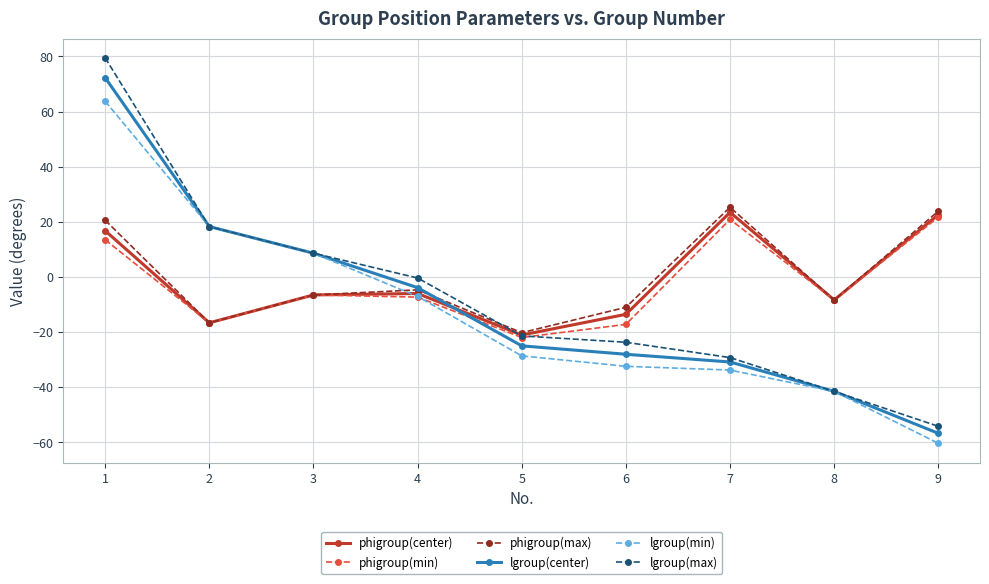

At how many categories does at least one series exceed 21?

3